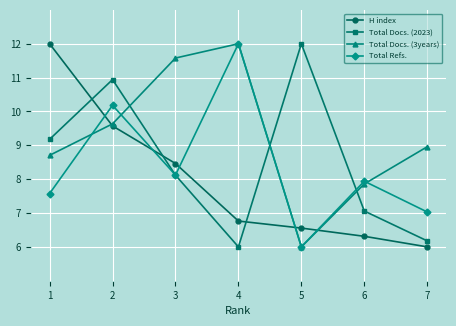

At which category does the chart reach its minimum across all series?

7